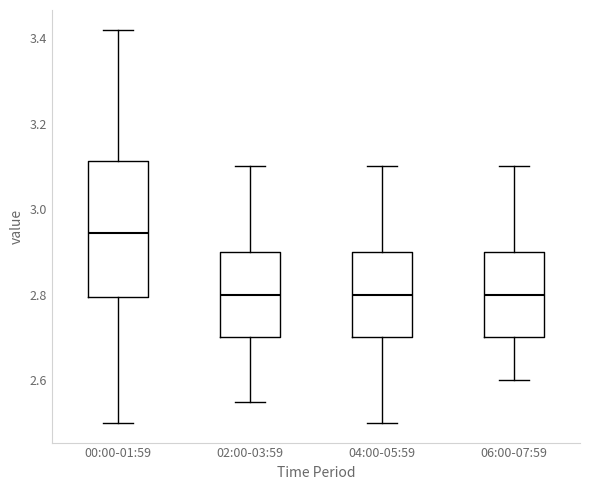

Reading left to right, read every box against the y-axis: the position of its median line, the range the box covers, and the ends of its whiskers. The values are not printed on the chart, so give them approximately, as read against the axis.

00:00-01:59: median 2.94, box 2.80 to 3.12, whiskers 2.50 to 3.42
02:00-03:59: median 2.80, box 2.70 to 2.90, whiskers 2.56 to 3.10
04:00-05:59: median 2.80, box 2.70 to 2.90, whiskers 2.50 to 3.10
06:00-07:59: median 2.80, box 2.70 to 2.90, whiskers 2.60 to 3.10